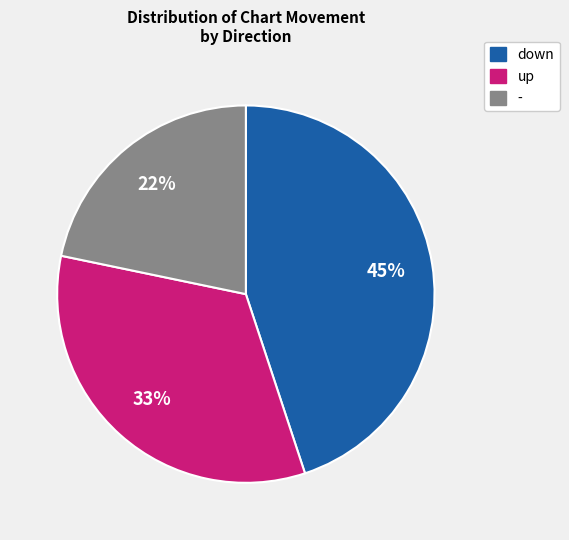

Does up represent more than half of the total?

No